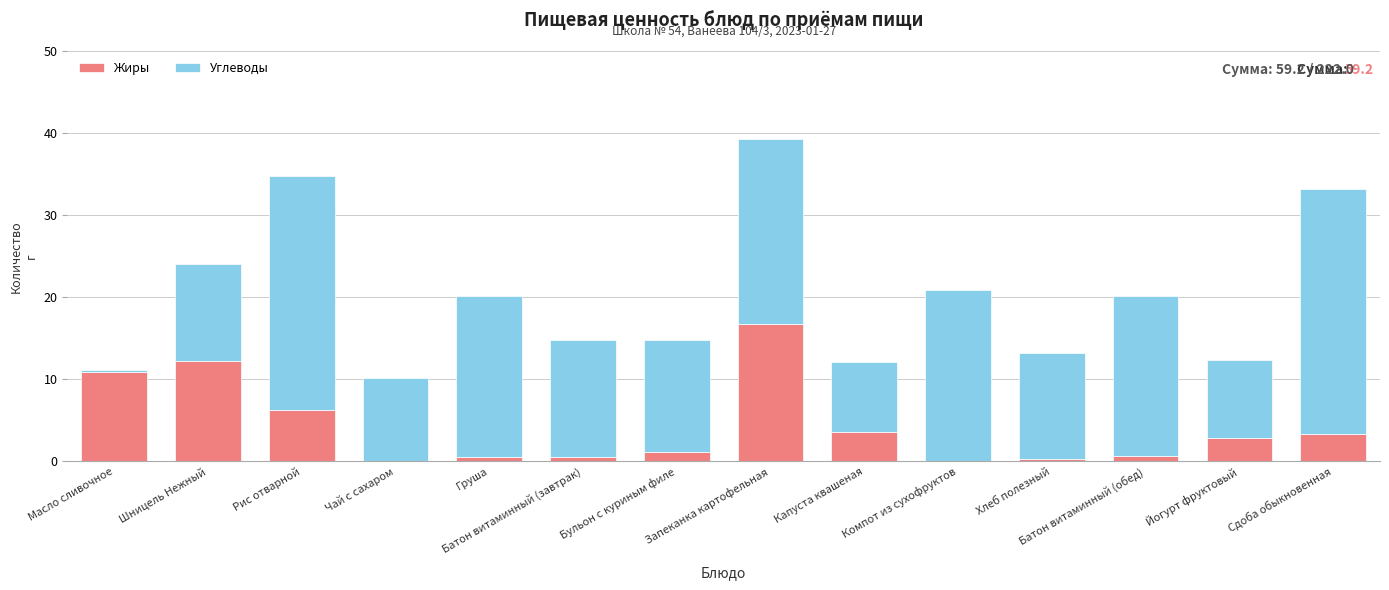

At which category is the sum across all series the highest?

Запеканка картофельная